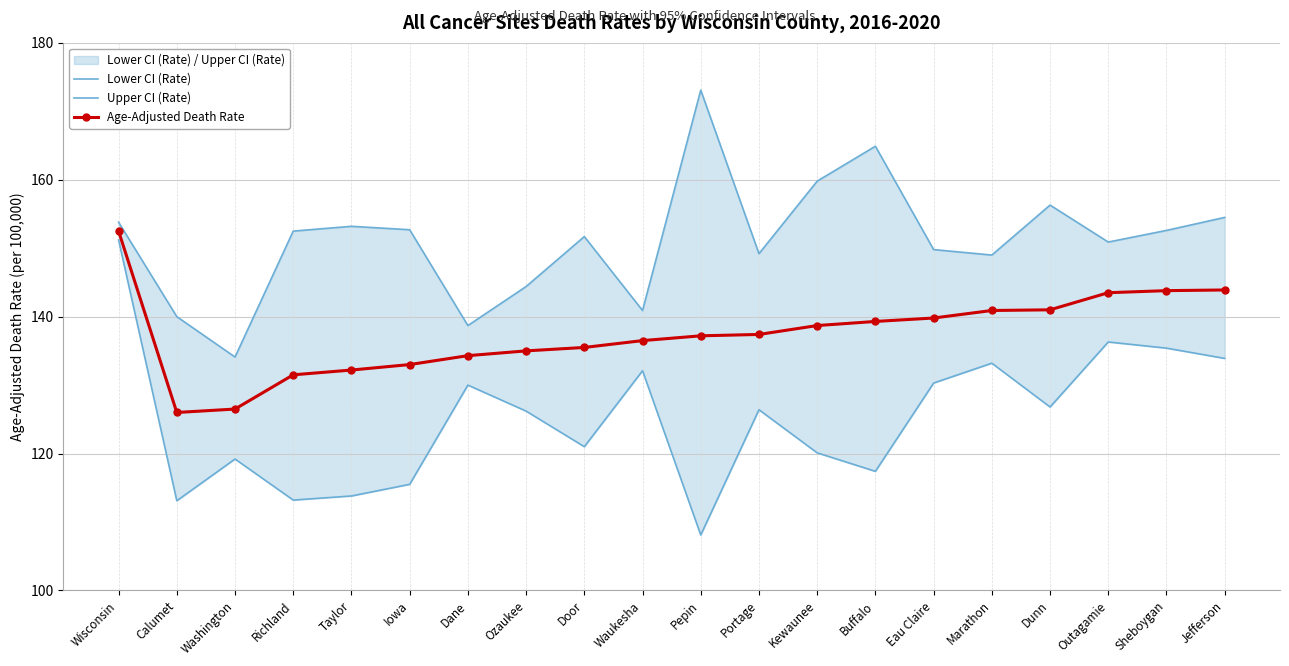

What is the difference between the second highest and second lowest values in the Lower CI (Rate) series?

23.2